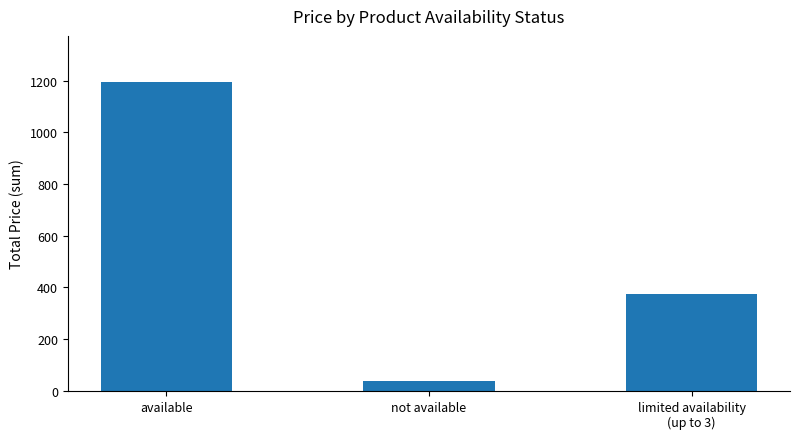

How many data points are less than 376?

1